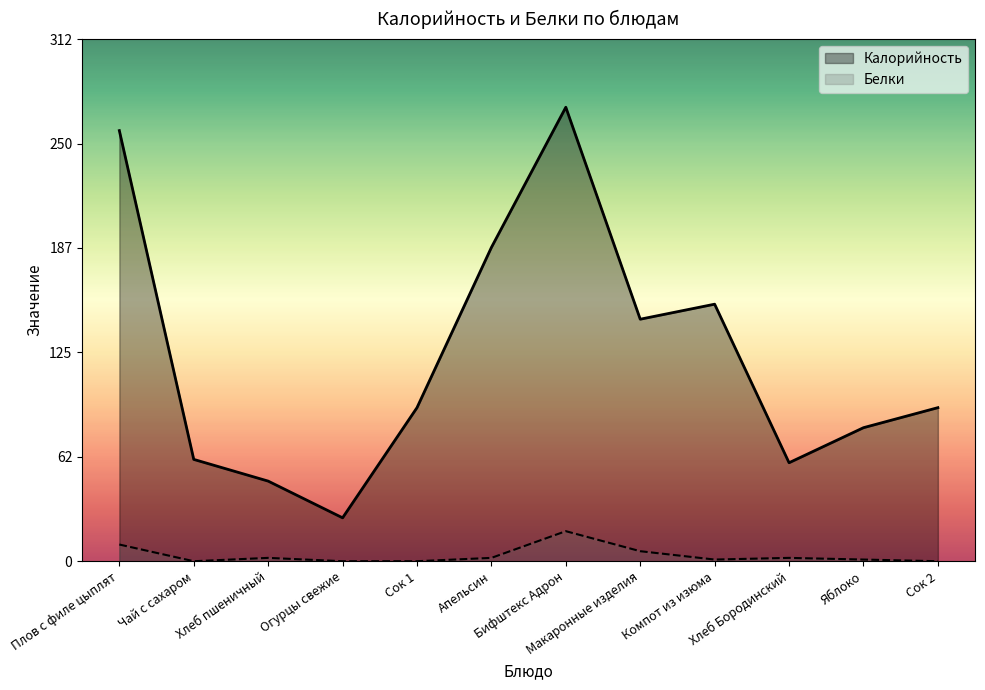

List the labels in order of Калорийность value, smallest first.

Огурцы свежие, Хлеб пшеничный, Хлеб Бородинский, Чай с сахаром, Яблоко, Сок 1, Сок 2, Макаронные изделия, Компот из изюма, Апельсин, Плов с филе цыплят, Бифштекс Адрон